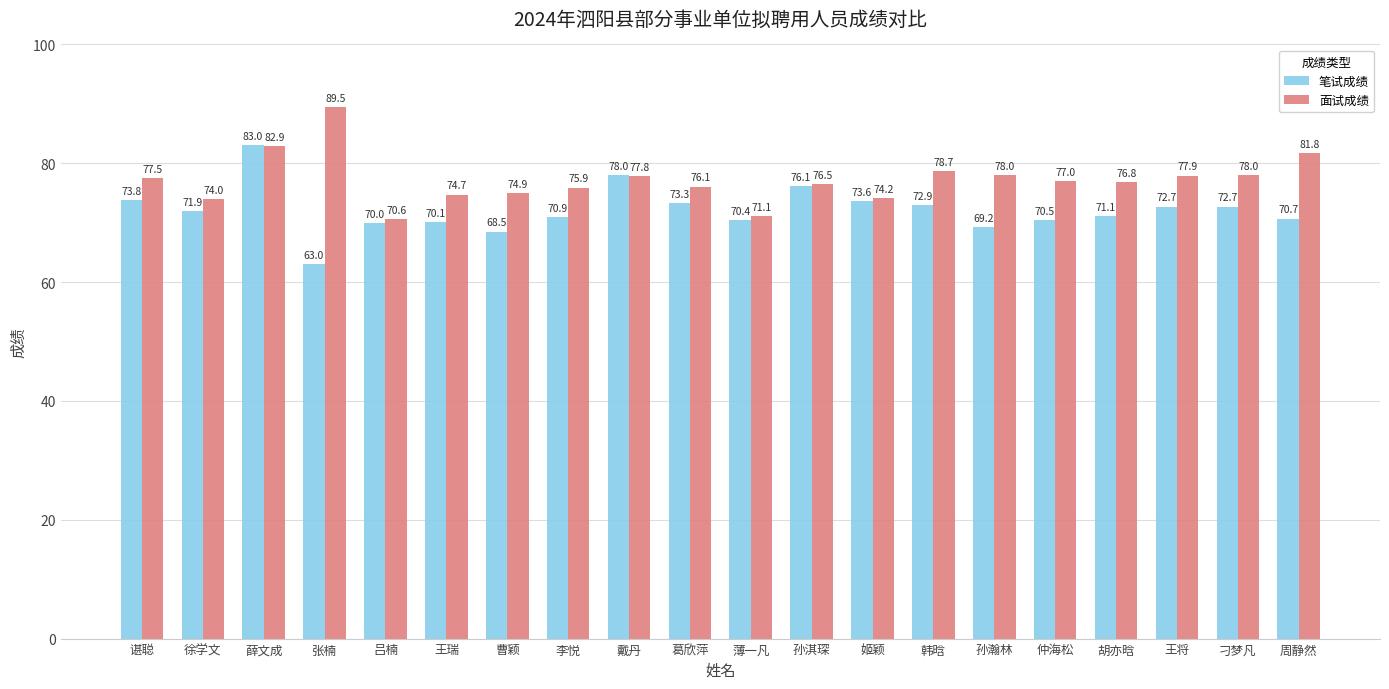

What is the total value across all series at 吕楠?

140.6